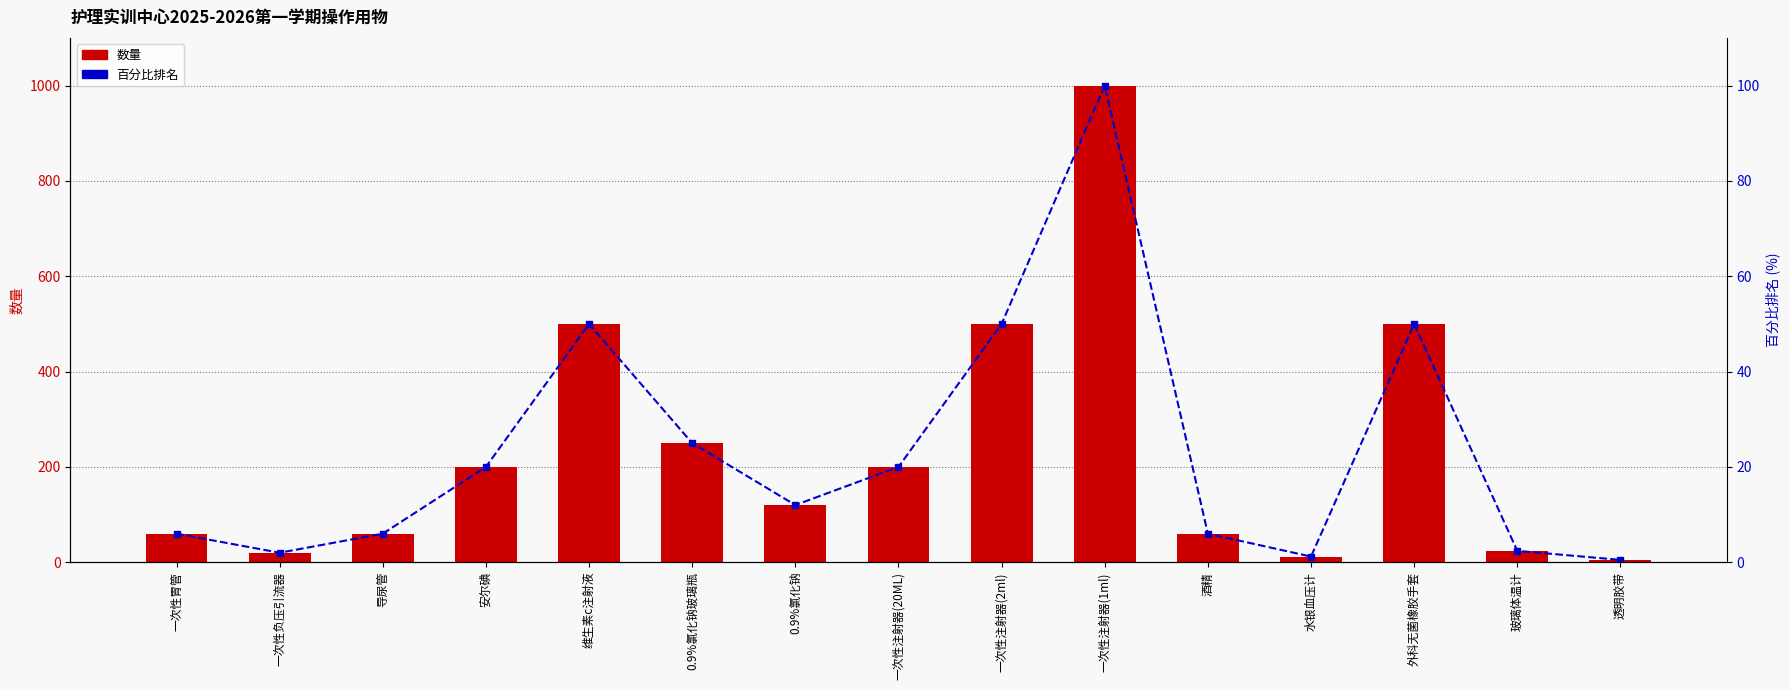

What value does the 百分比排名 series have at 透明胶带?

0.5